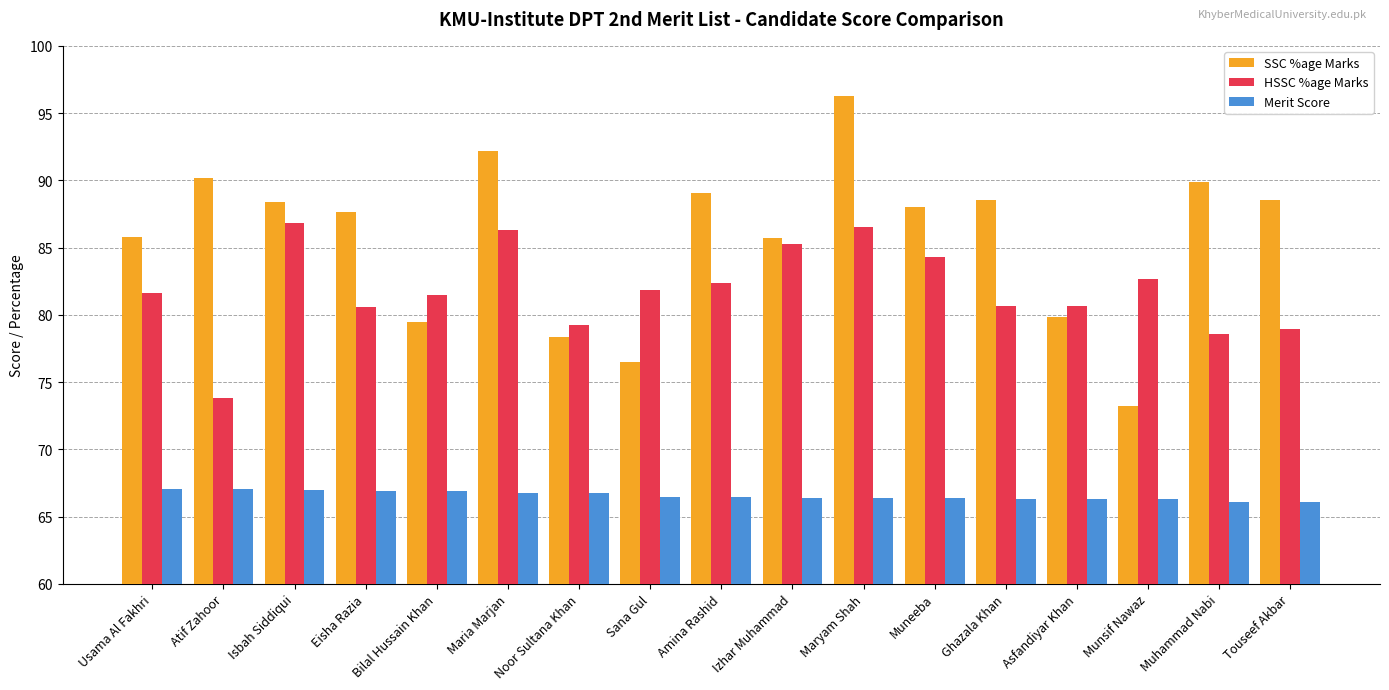

The value of SSC %age Marks at Izhar Muhammad is 135.9. True or false?

False